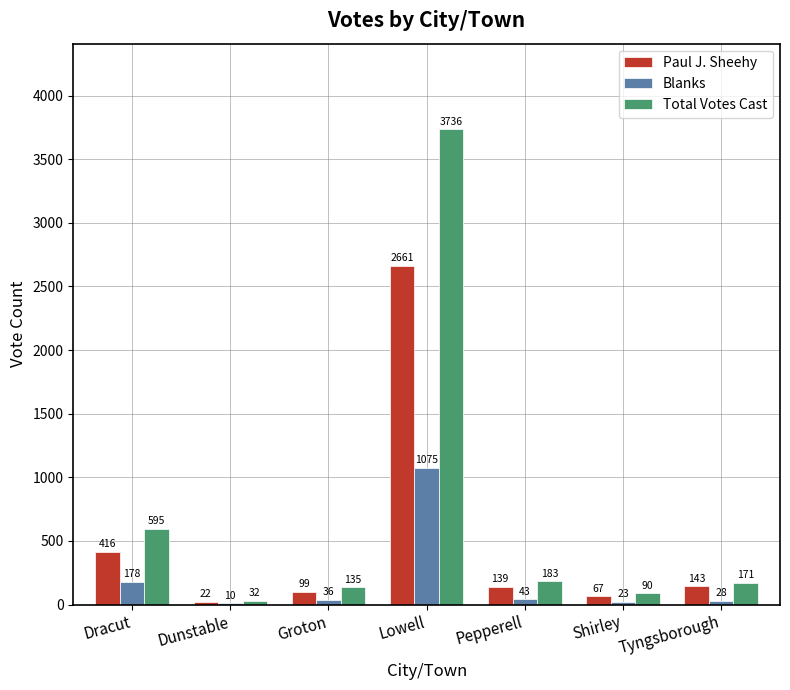

Which series changed the most between Dunstable and Pepperell?

Total Votes Cast